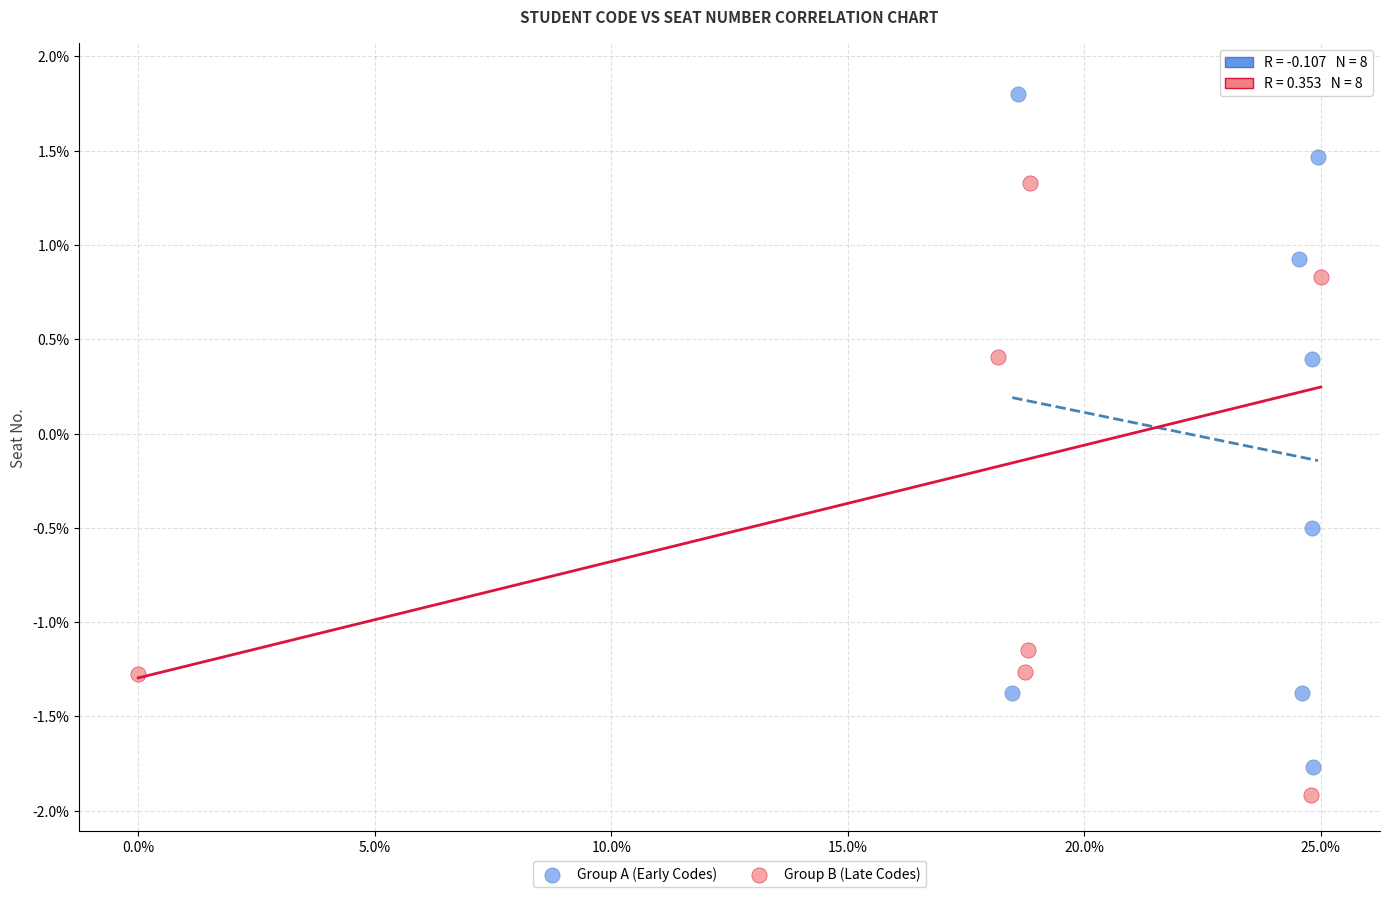

Which series has the largest Y range (max minus min)?

Group B (Late Codes)